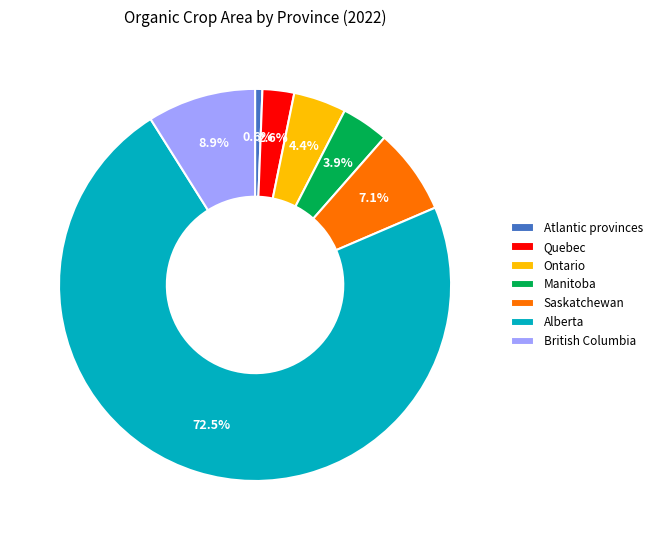

To the nearest percent, what is the difference between the largest and smallest slice percentages?

72%